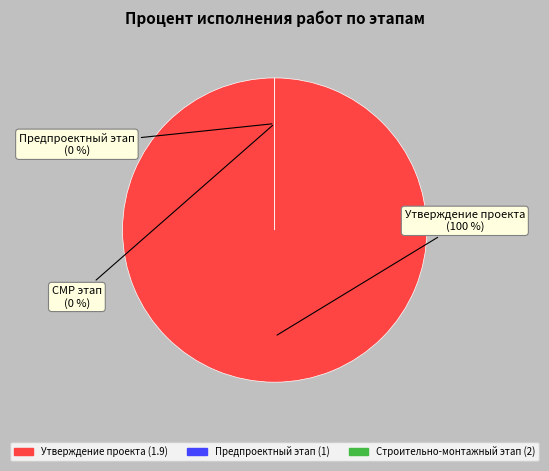

Does any single category account for the majority?

Yes